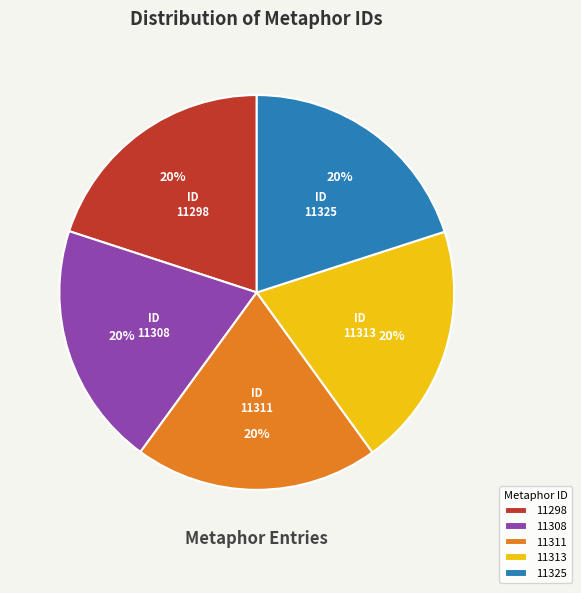

Does any single category account for the majority?

No